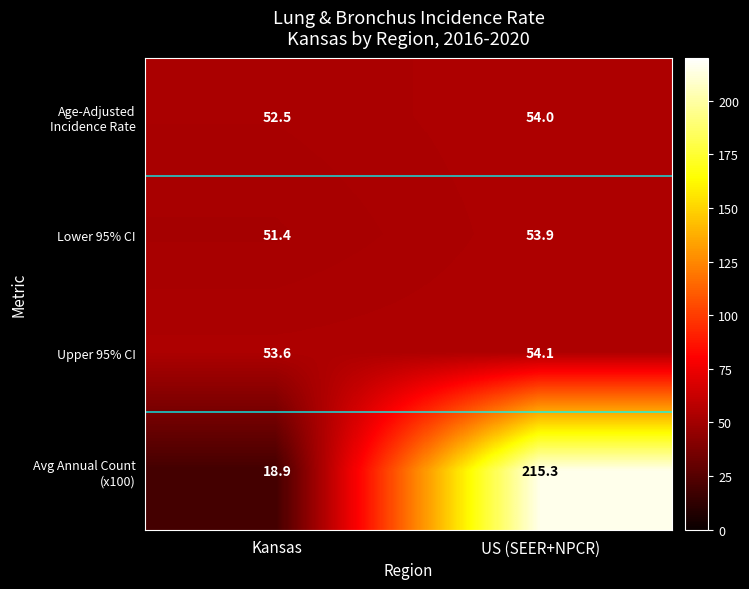

What is the minimum value for Lower 95% CI?

51.4